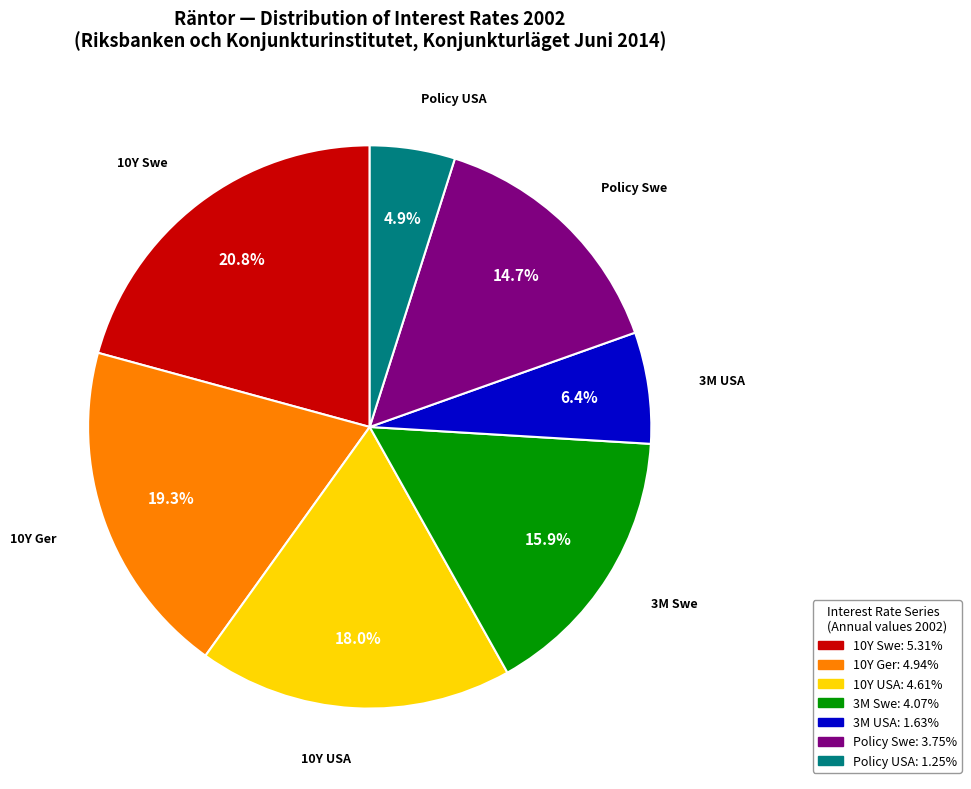

Which has a higher value, Policy Swe or 10Y Ger?

10Y Ger